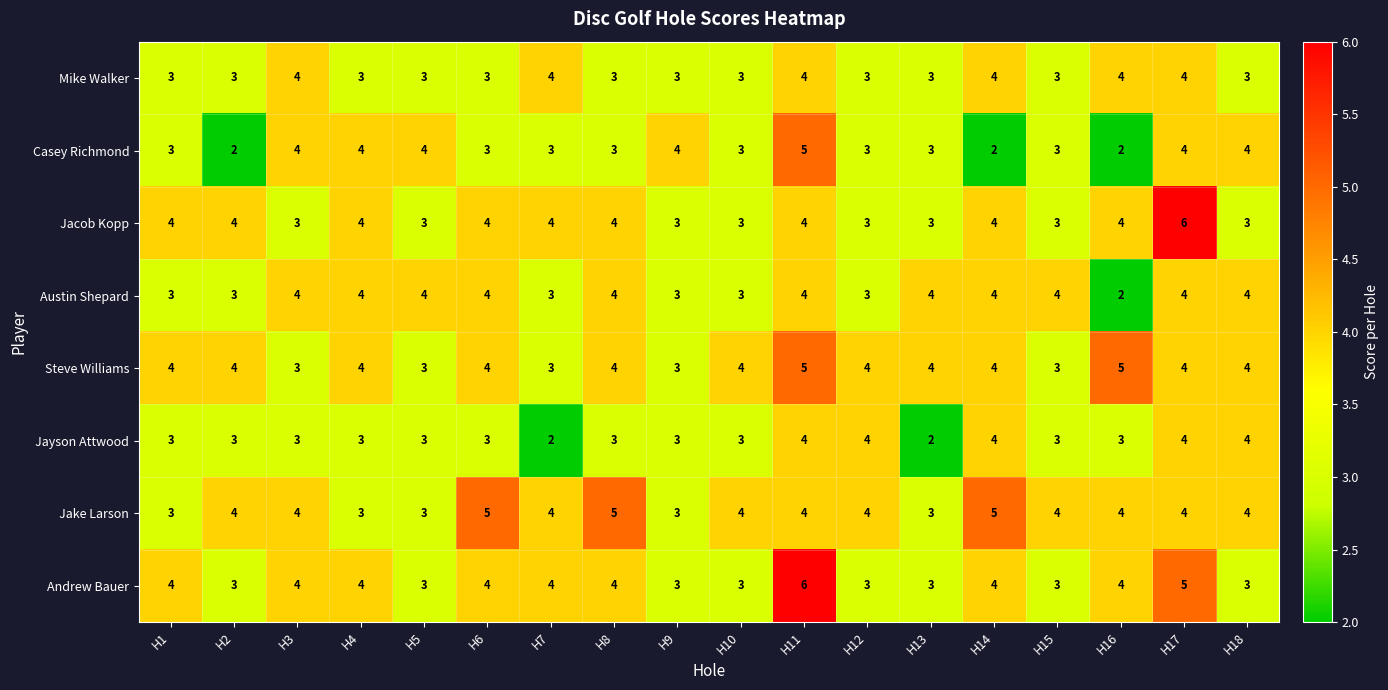

Read the Mike Walker value at H13.

3